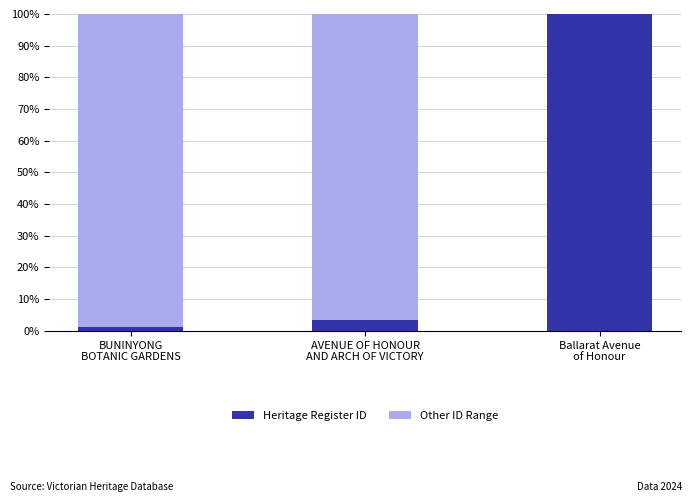

What is the total value across all series at AVENUE OF HONOUR
AND ARCH OF VICTORY?

1.0